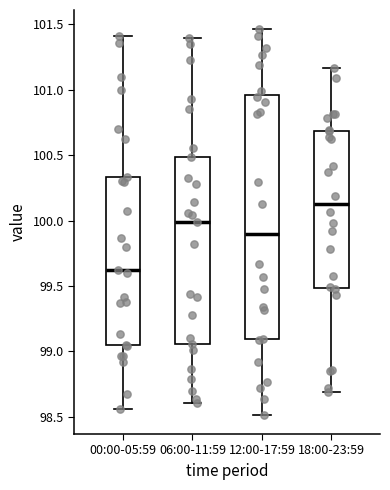

Where does the median line of the box for 18:00-23:59 sit on the y-axis? The values are not printed on the chart, so give them approximately, as read against the axis.

100.15